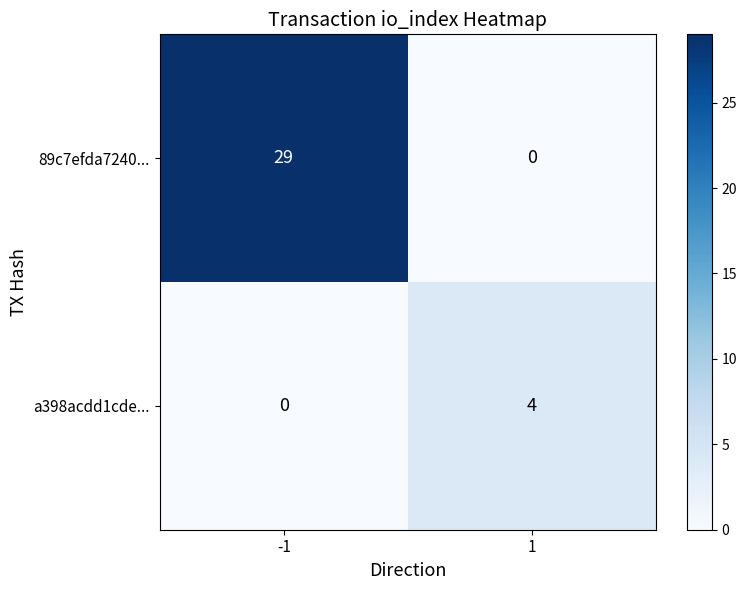

Reading right to left, what are all the values shown in this chart?

89c7efda7240...: 0	29
a398acdd1cde...: 4	0